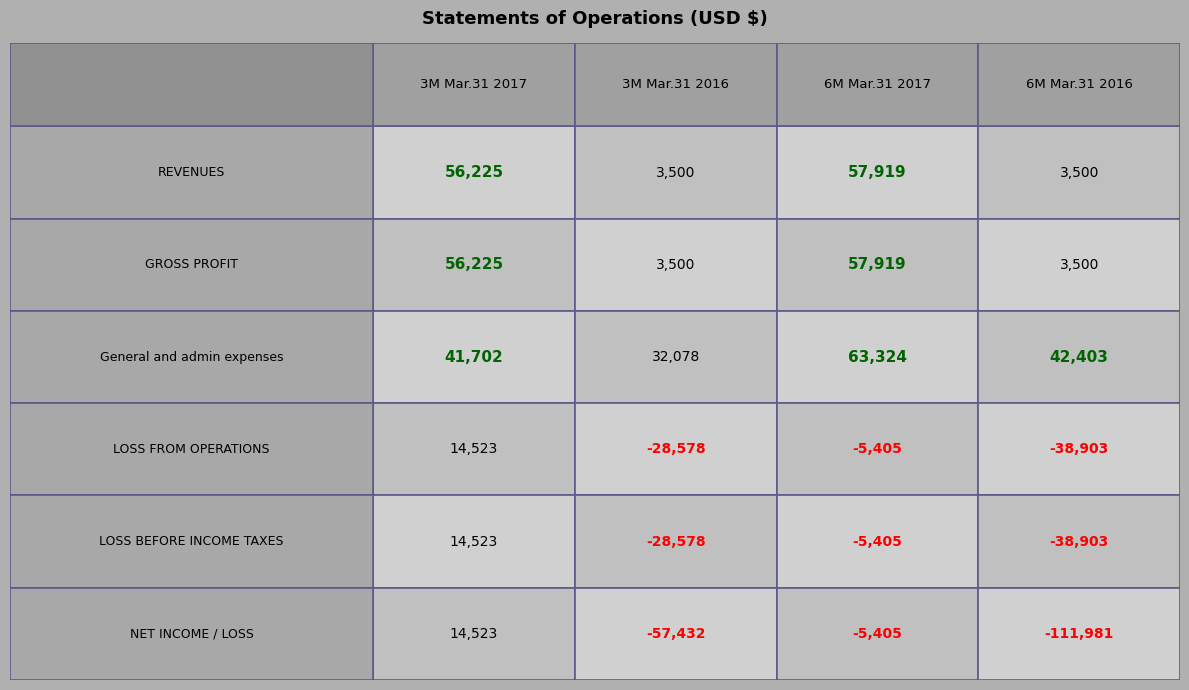

List the labels in order of NET INCOME / LOSS value, largest first.

0, 2, 1, 3